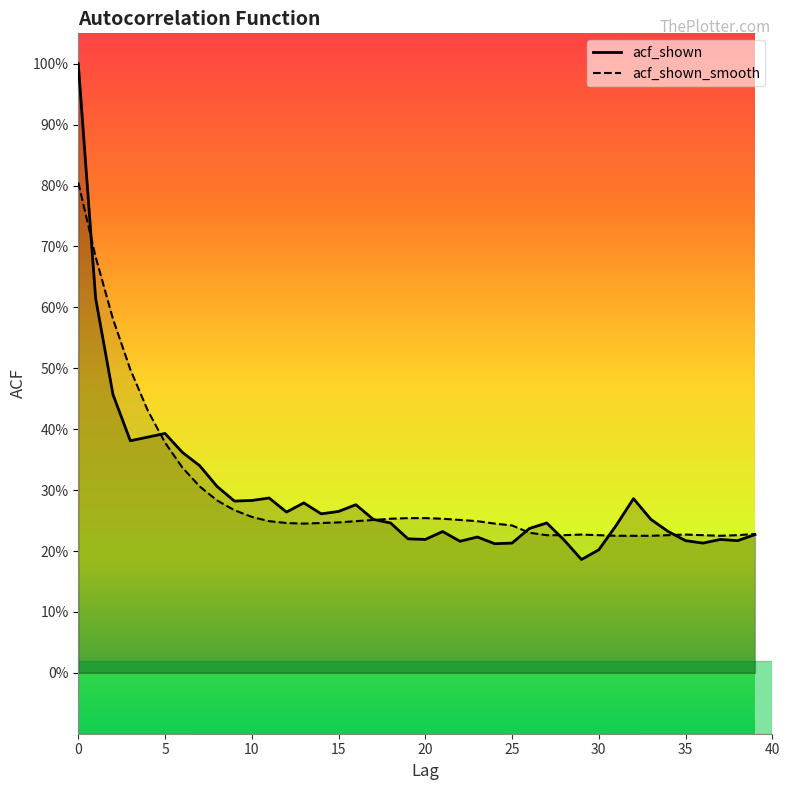

Reading right to left, transcribe all the data shown in this chart.

acf_shown: 0.2	0.2	0.2	0.2	0.2	0.2	0.3	0.3	0.2	0.2	0.2	0.2	0.2	0.2	0.2	0.2	0.2	0.2	0.2	0.2	0.2	0.2	0.3	0.3	0.3	0.3	0.3	0.3	0.3	0.3	0.3	0.3	0.3	0.4	0.4	0.4	0.4	0.5	0.6	1.0
acf_shown_smooth: 0.2	0.2	0.2	0.2	0.2	0.2	0.2	0.2	0.2	0.2	0.2	0.2	0.2	0.2	0.2	0.2	0.2	0.3	0.3	0.3	0.3	0.3	0.3	0.2	0.2	0.2	0.2	0.2	0.2	0.3	0.3	0.3	0.3	0.3	0.4	0.4	0.5	0.6	0.7	0.8